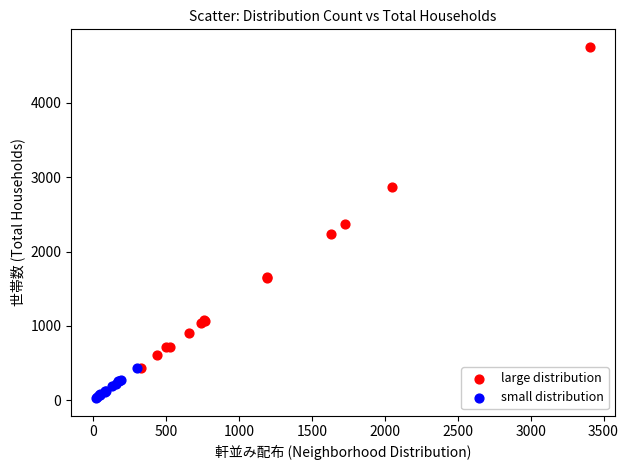

Which series has the largest Y range (max minus min)?

large distribution